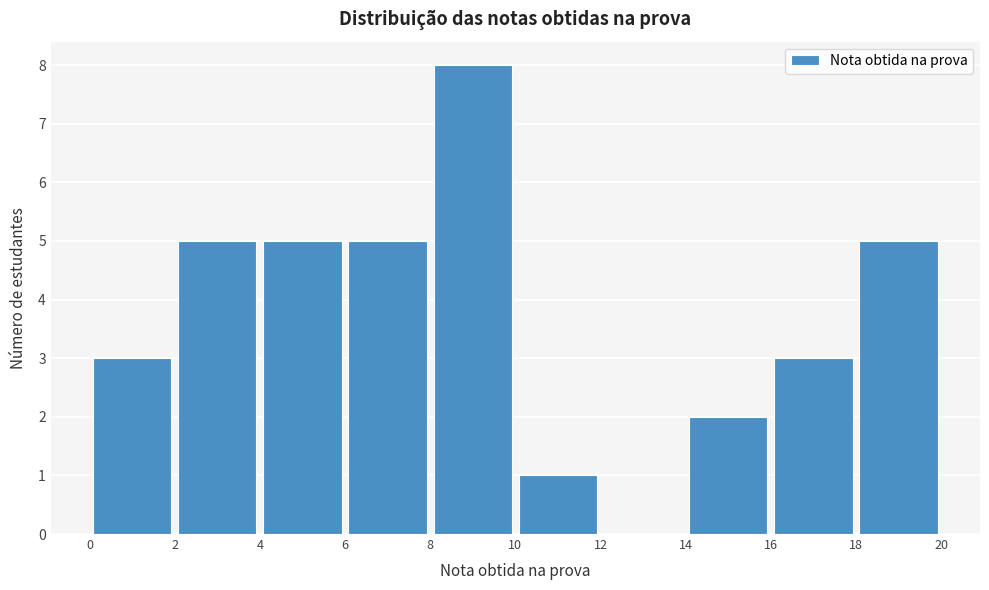

Reading left to right, list every bar in this chart as the range it spans on the x-axis followed by its height. The values are not printed on the chart, so give them approximately, as read against the axis.

0 to 2: 3
2 to 4: 5
4 to 6: 5
6 to 8: 5
8 to 10: 8
10 to 12: 1
12 to 14: 0
14 to 16: 2
16 to 18: 3
18 to 20: 5